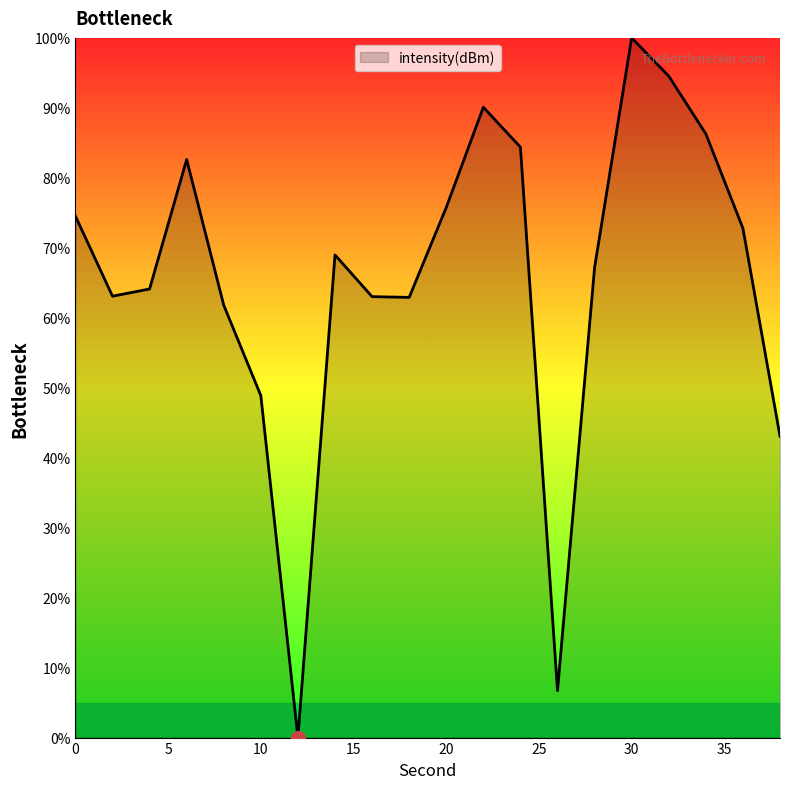

What is the greatest value displayed?

100.0